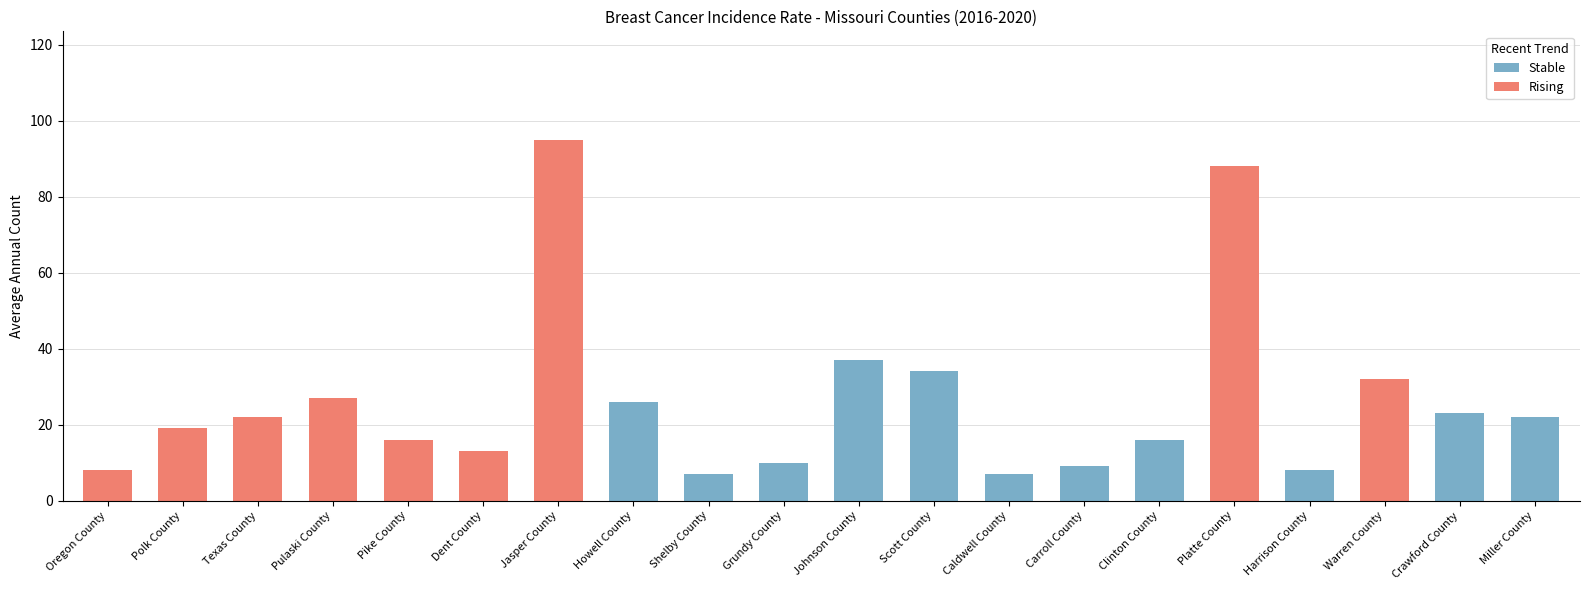

What is the total value across all series at Howell County?

26